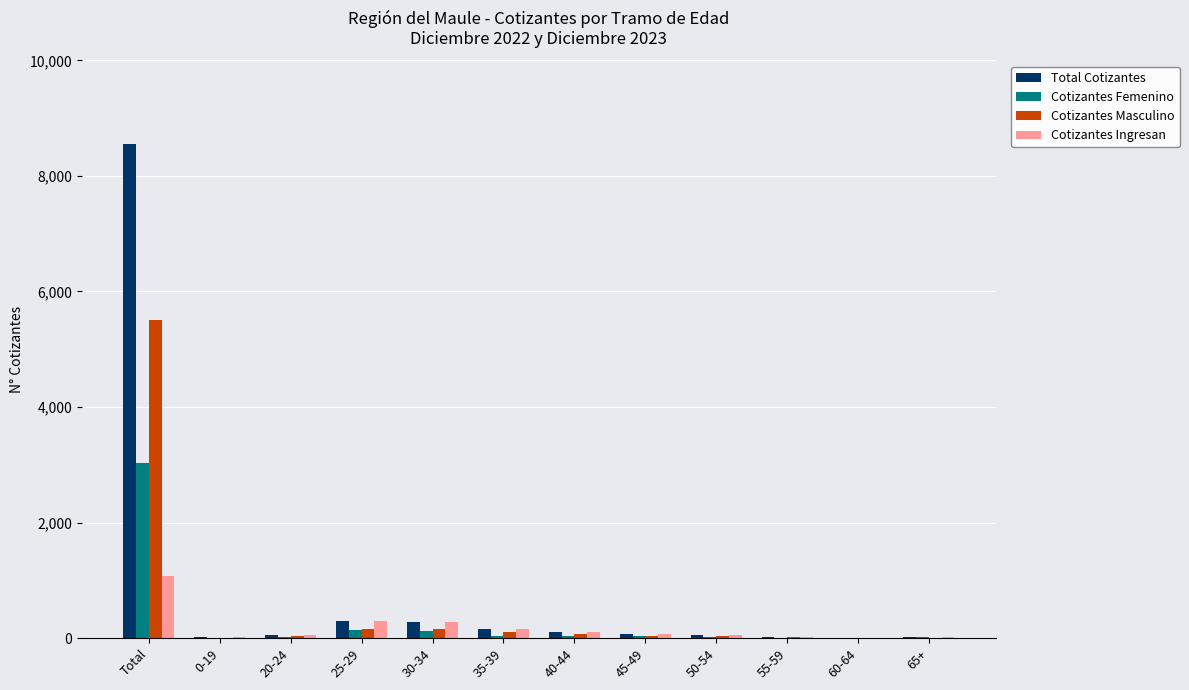

What is the highest value of the Cotizantes Femenino series?

3038